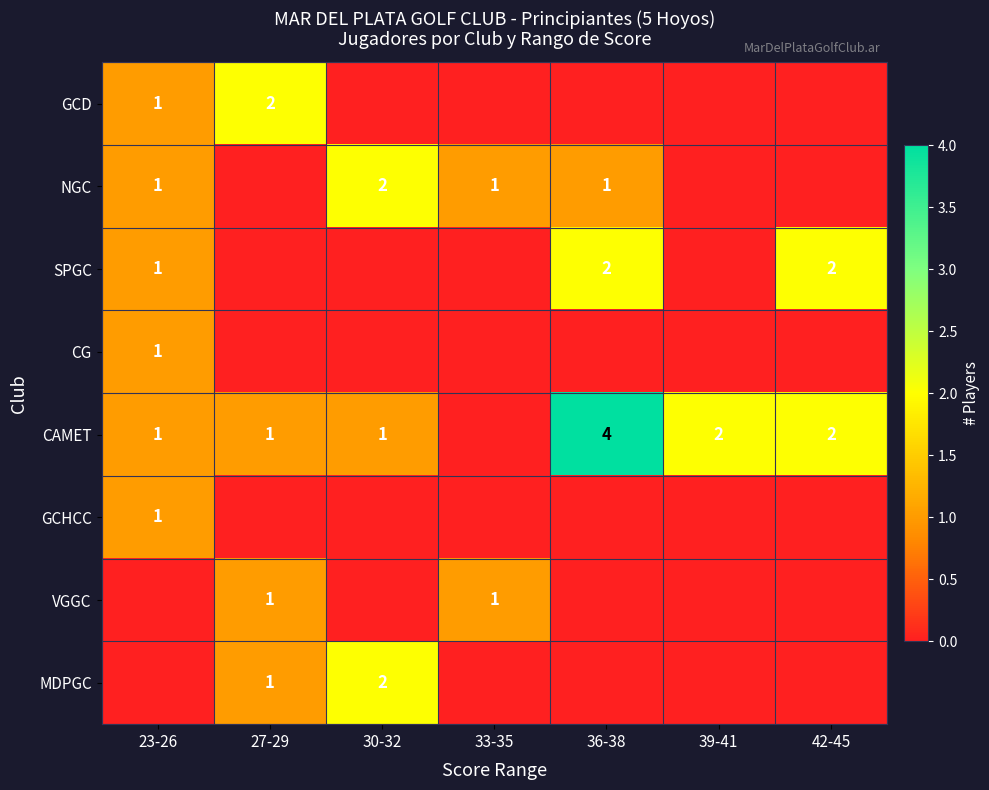

The NGC series shows 1 at 36-38. True or false?

True